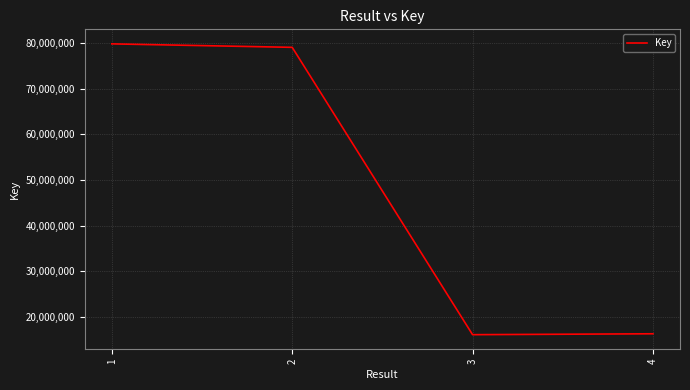

What is the maximum value shown in the chart?

79846194